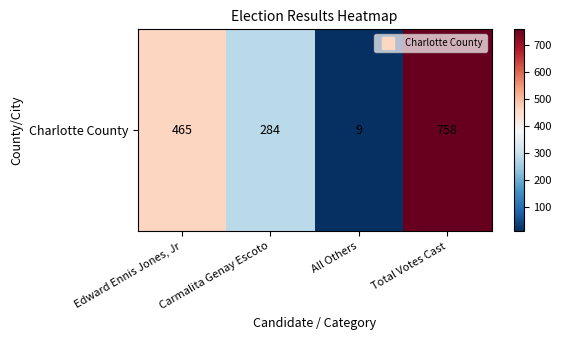

Which category has the lowest value across all series?

All Others